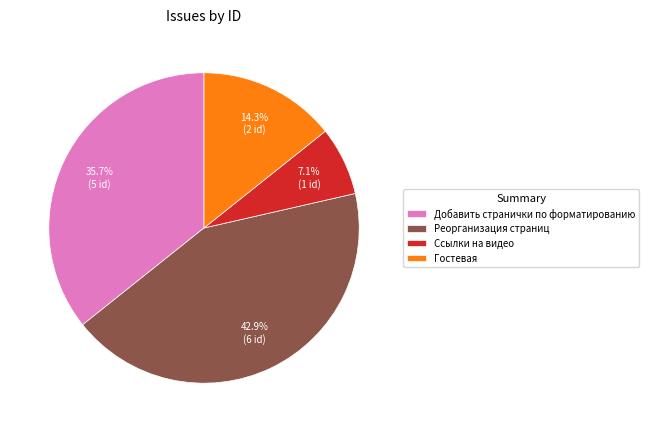

Rank the categories by value from lowest to highest.

Ссылки на видео, Гостевая, Добавить странички по форматированию, Реорганизация страниц